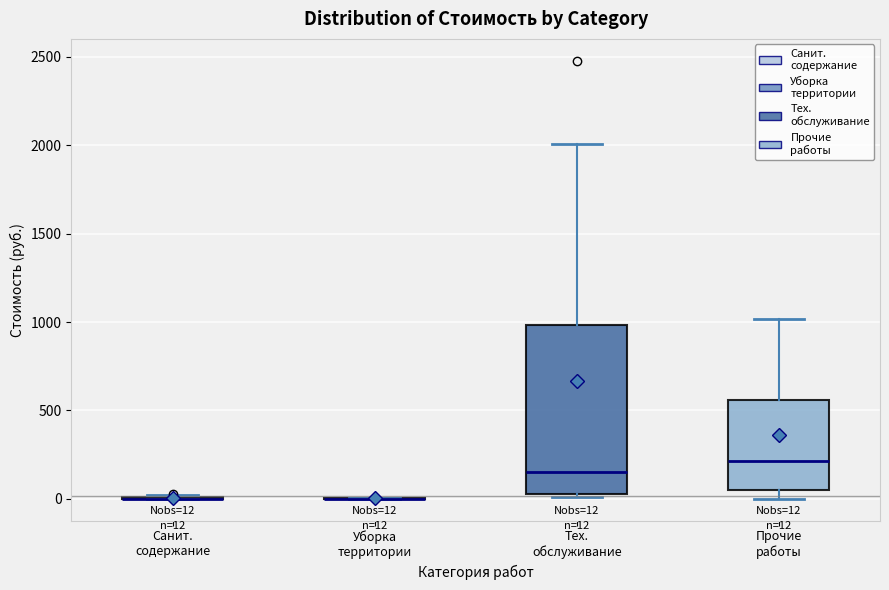

Comparing the boxes themselves (not the whiskers), which one is the tallest?

Тех. обслуживание